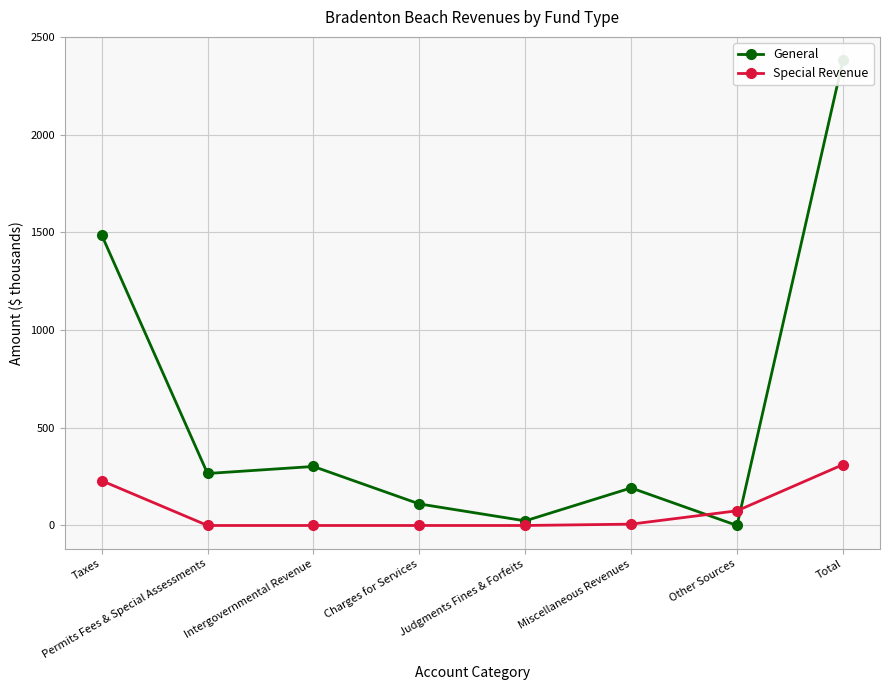

How many interior local valleys does the General series have?

3